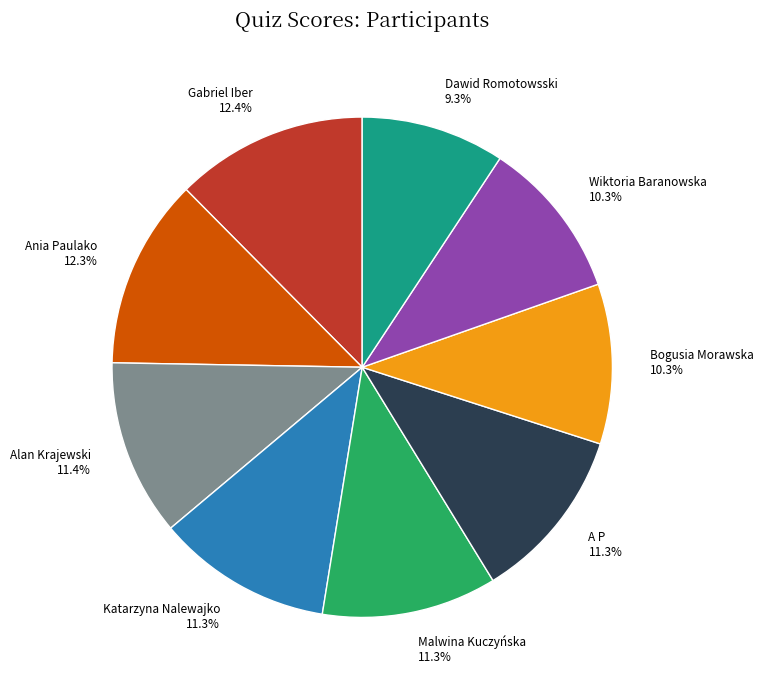

Does Wiktoria Baranowska account for over 50% of the chart?

No